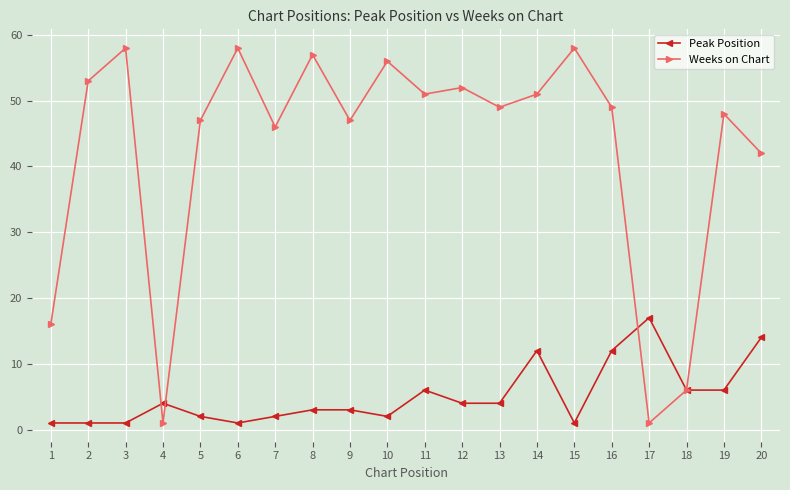

Count the number of categories in the chart.

20